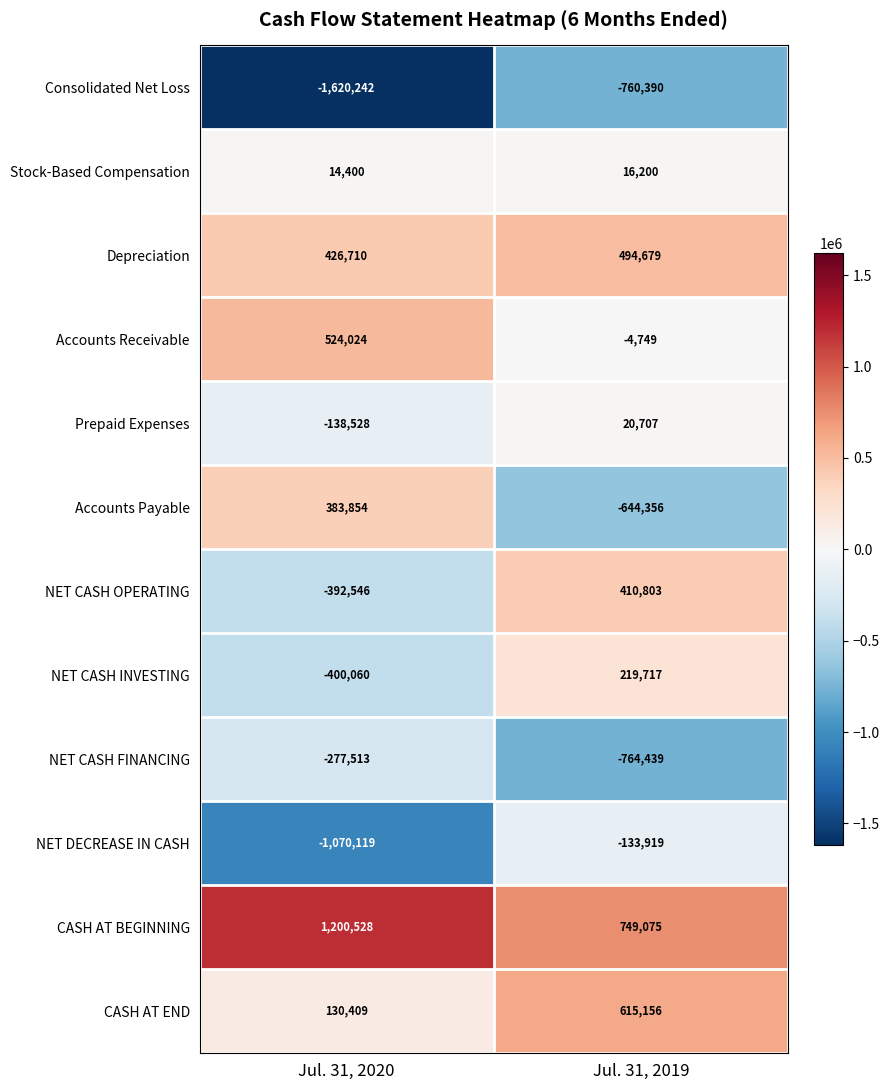

How many data points does each series have?

2